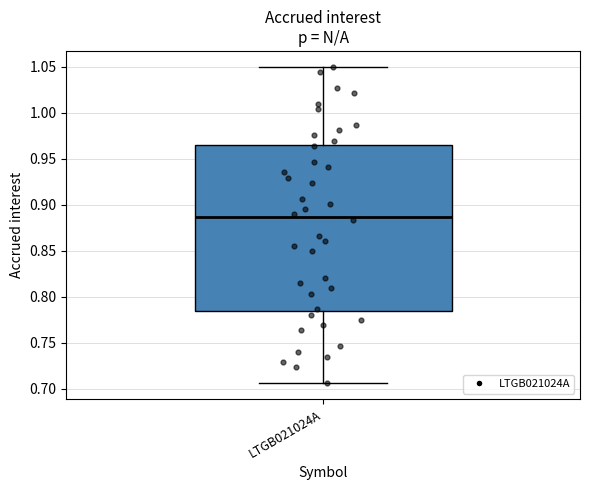

Read this box plot against the y-axis: the position of the median line, the range covered by the box, and the ends of both whiskers. The values are not printed on the chart, so give them approximately, as read against the axis.

median 0.885, box 0.785 to 0.965, whiskers 0.705 to 1.050